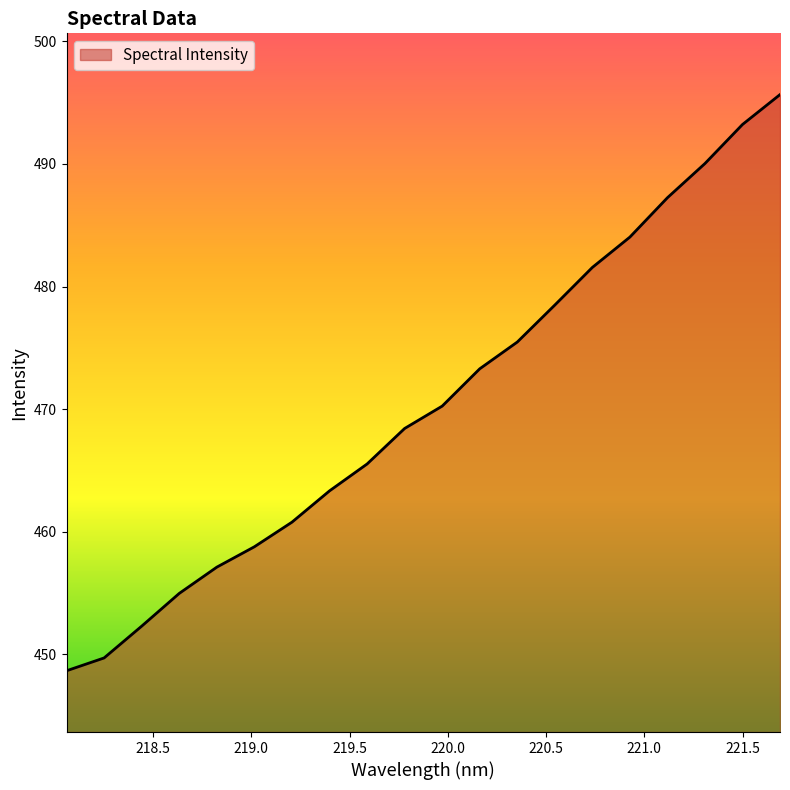

What is the minimum value shown in the chart?

448.6